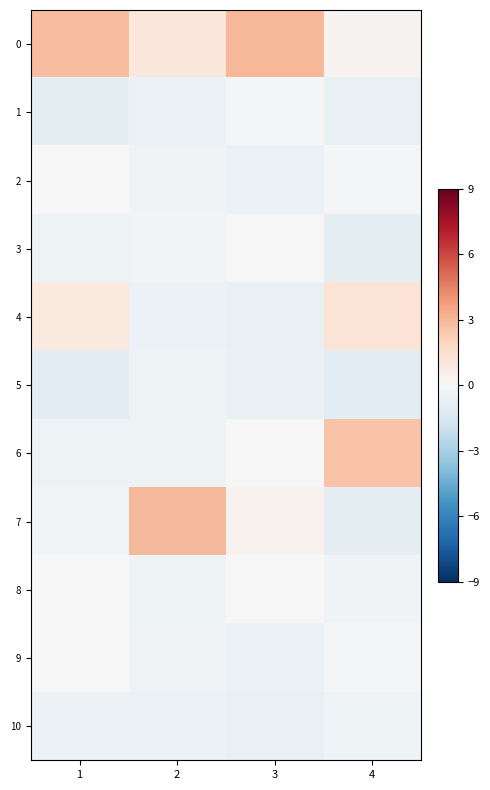

At how many categories does at least one series exceed 0?

4